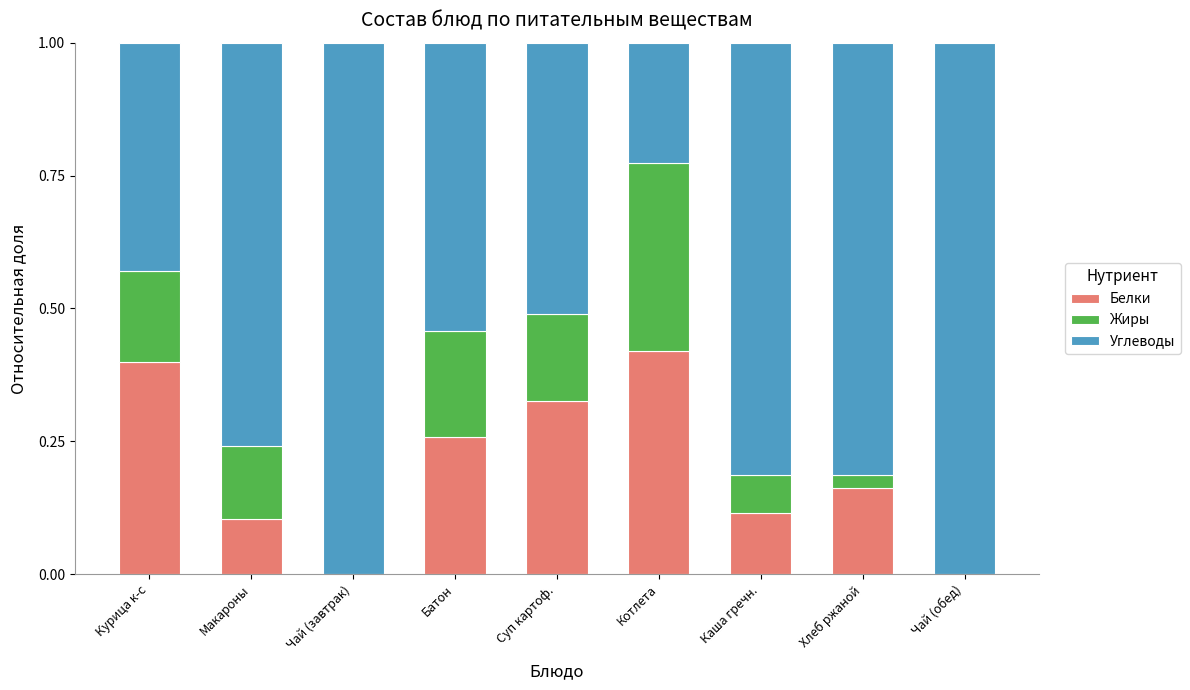

How many data points does each series have?

9